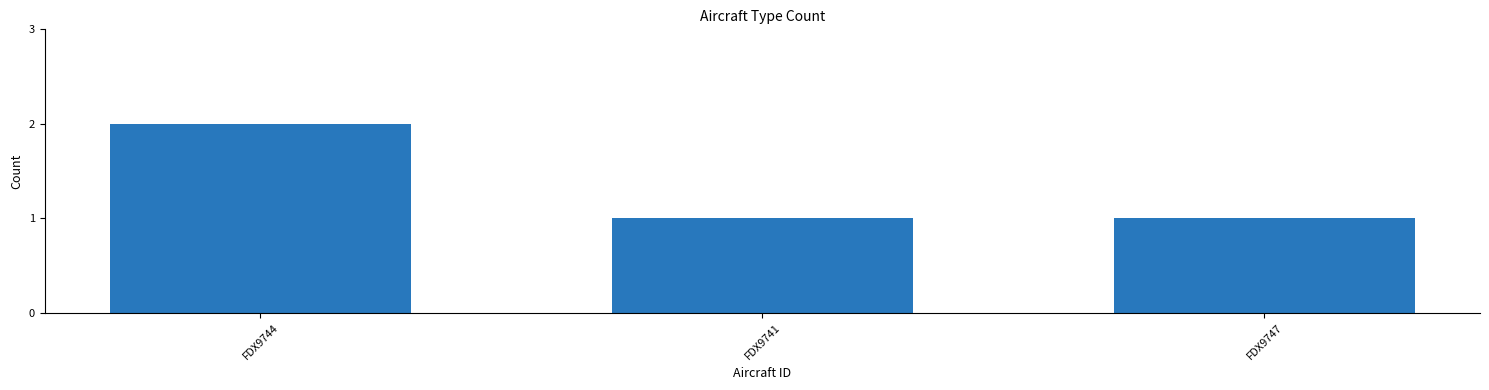

Is it true that the value at FDX9744 is 3?

False